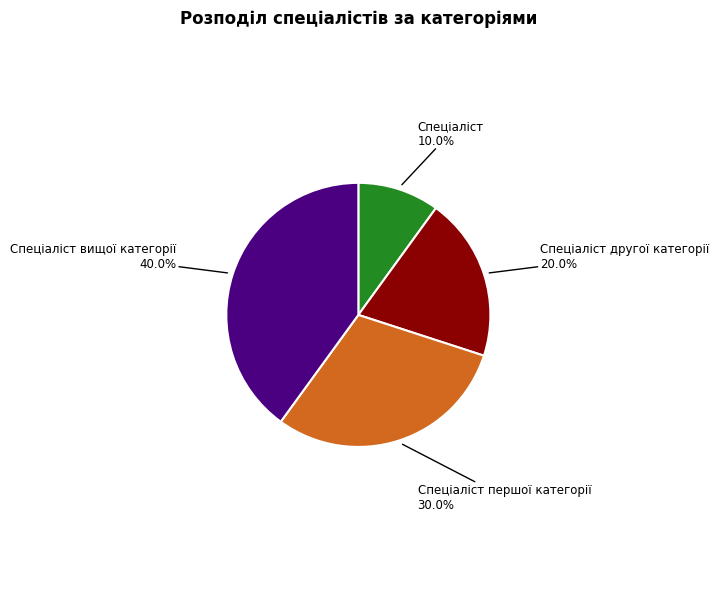

Which has a higher value, Спеціаліст вищої категорії or Спеціаліст другої категорії?

Спеціаліст вищої категорії